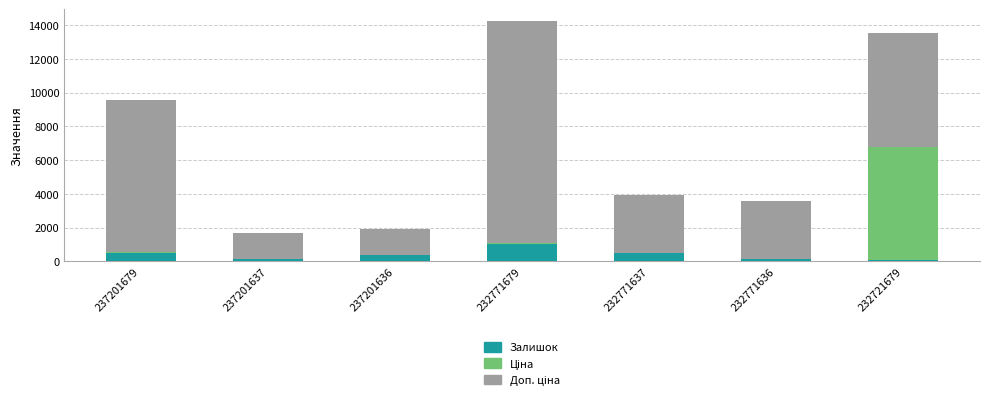

What is the sum of all Залишок values?

2635.0